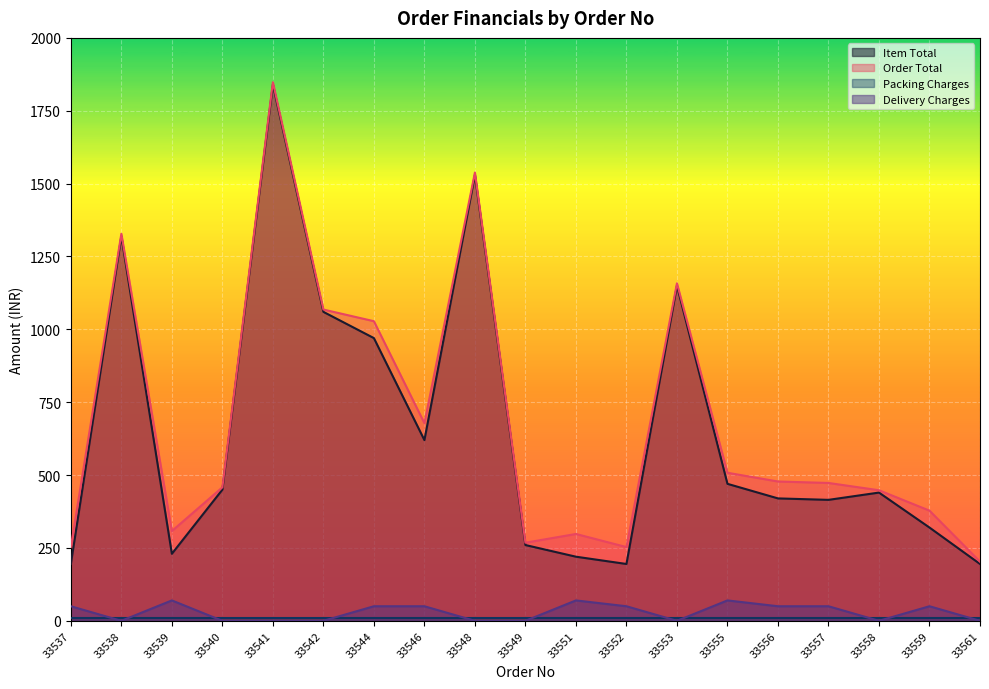

How many values in the Item Total series exceed 440?

9